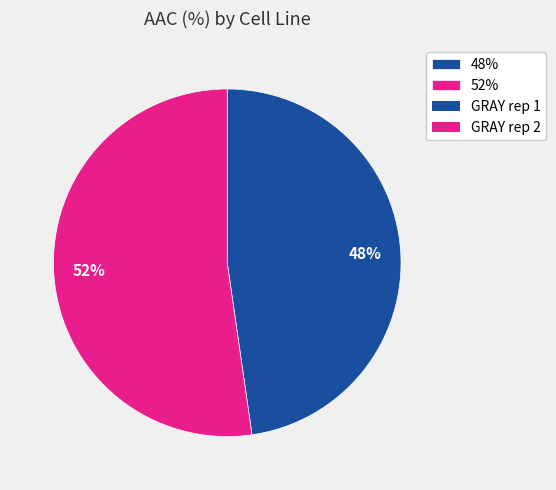

What is the majority slice?

52%